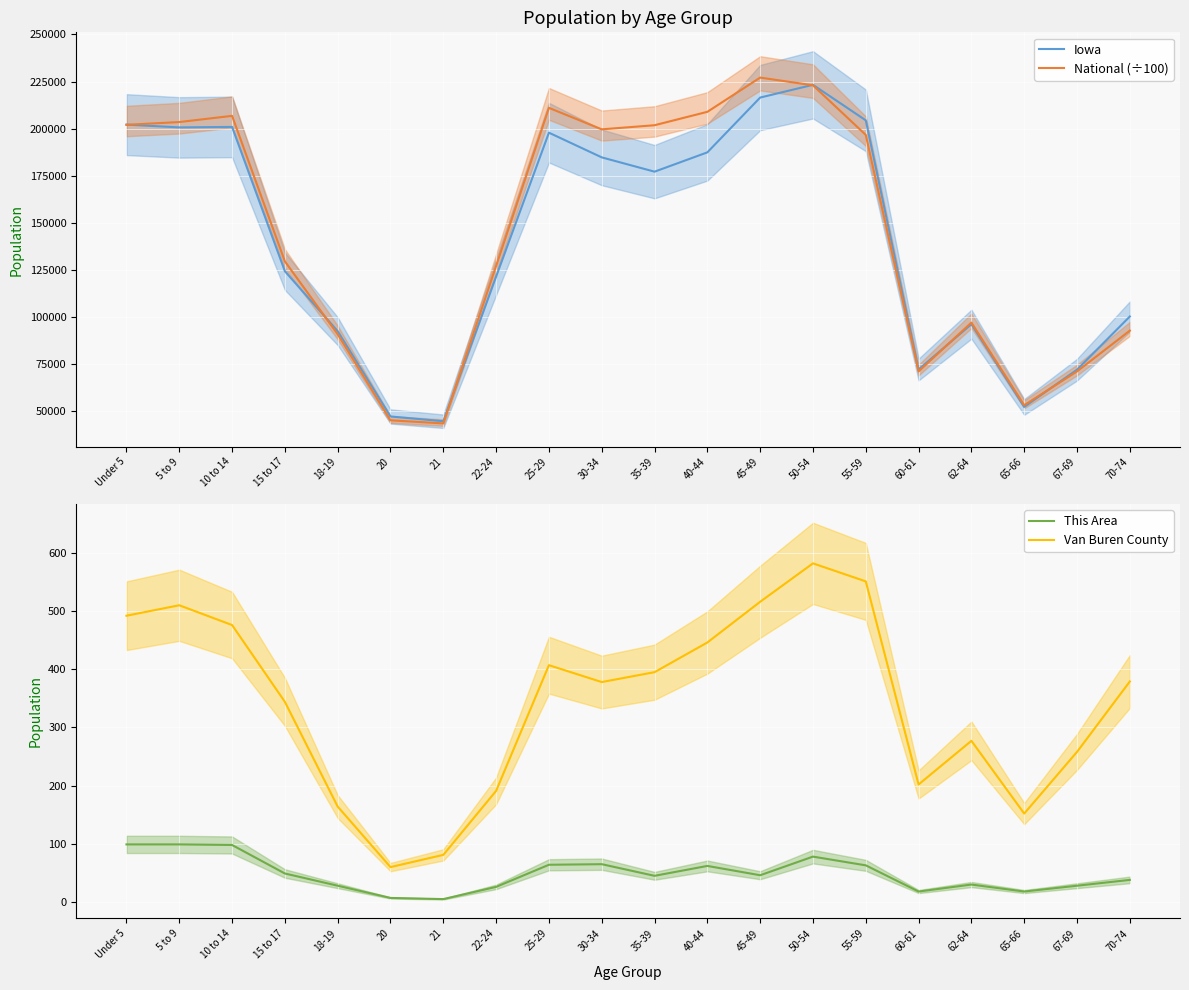

At which category does Van Buren County reach its first local peak?

5 to 9